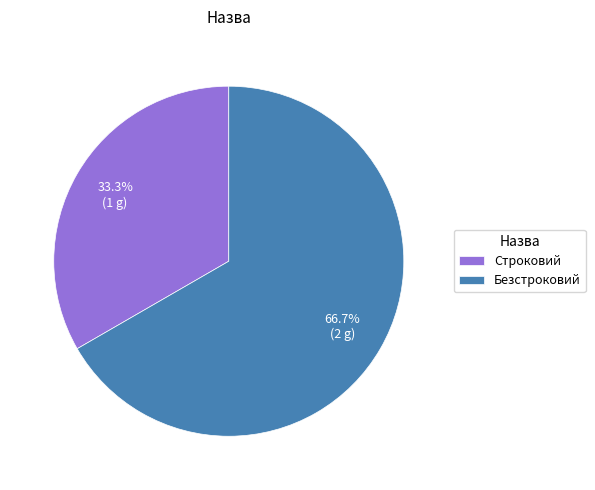

What is the ratio of the value at Строковий to the value at Безстроковий?

0.5